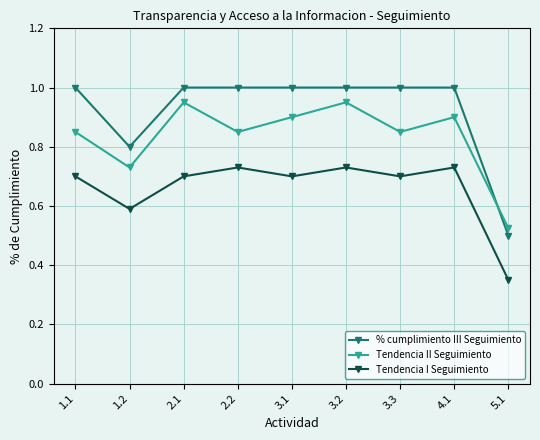

Which series has the largest range (max minus min)?

% cumplimiento III Seguimiento